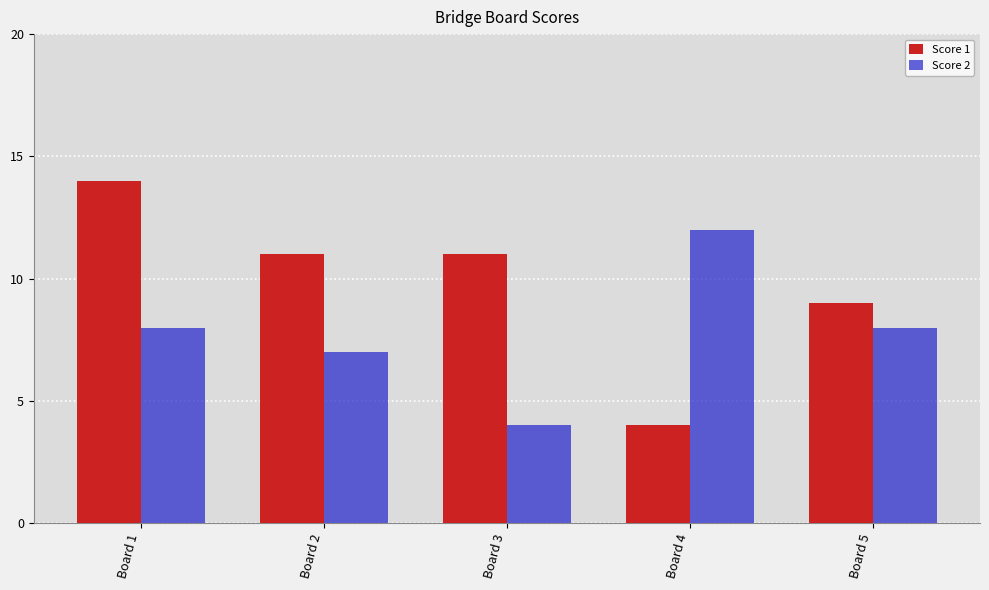

What is the value of the Score 2 bar at the 4th from the left?

12